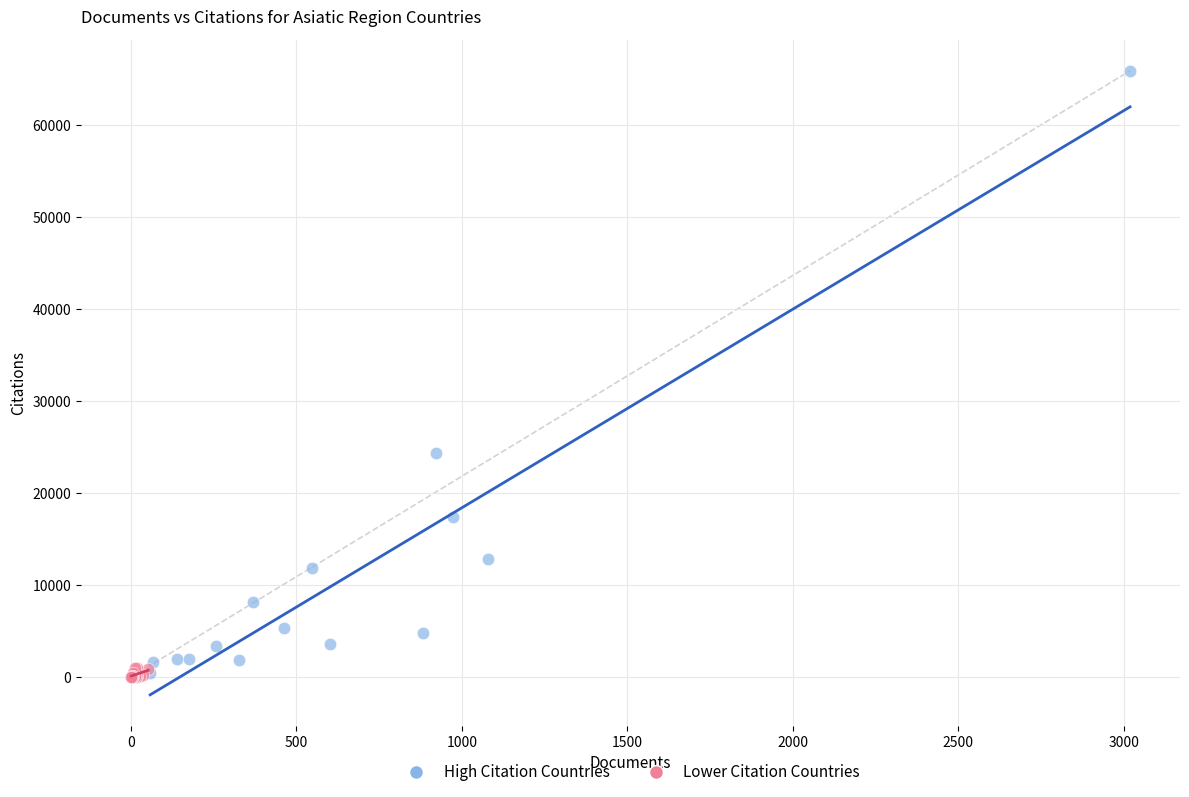

Which series reaches the maximum Y coordinate?

High Citation Countries